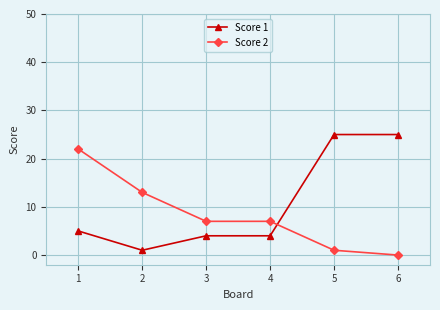

At which label is Score 2 closest to 11?

2